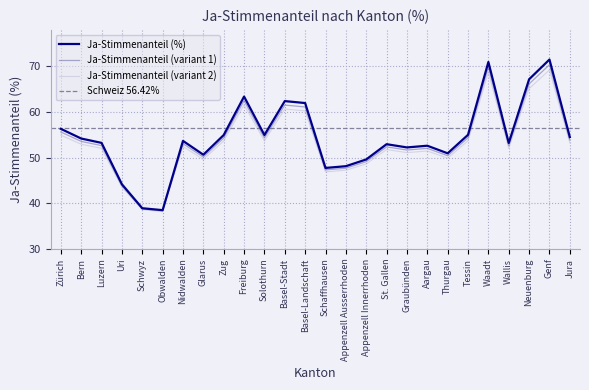

Which category has the highest value across all series?

Genf